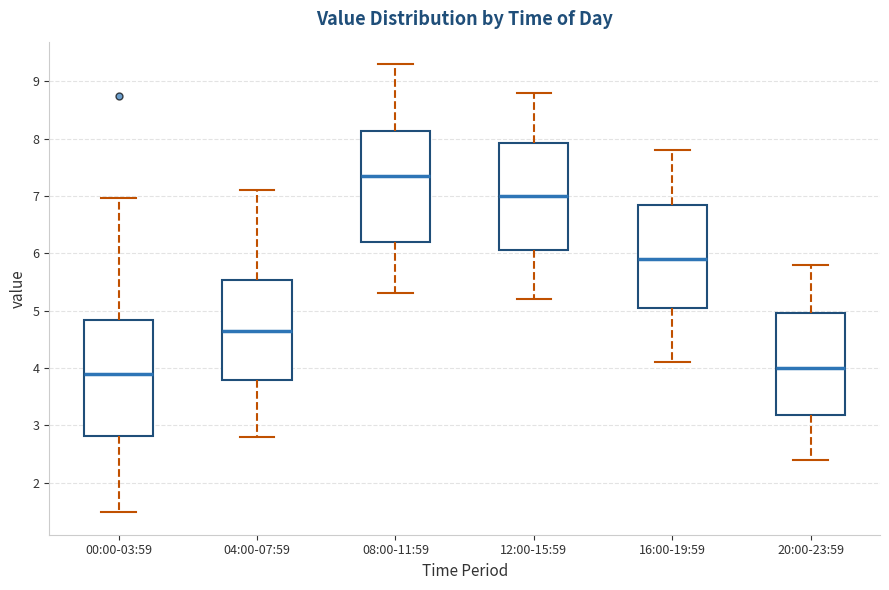

Reading left to right, read every box against the y-axis: the position of its median line, the range the box covers, and the ends of its whiskers. The values are not printed on the chart, so give them approximately, as read against the axis.

00:00-03:59: median 3.9, box 2.8 to 4.8, whiskers 1.5 to 7.0
04:00-07:59: median 4.7, box 3.8 to 5.5, whiskers 2.8 to 7.1
08:00-11:59: median 7.4, box 6.2 to 8.1, whiskers 5.3 to 9.3
12:00-15:59: median 7.0, box 6.1 to 7.9, whiskers 5.2 to 8.8
16:00-19:59: median 5.9, box 5.1 to 6.9, whiskers 4.1 to 7.8
20:00-23:59: median 4.0, box 3.2 to 5.0, whiskers 2.4 to 5.8